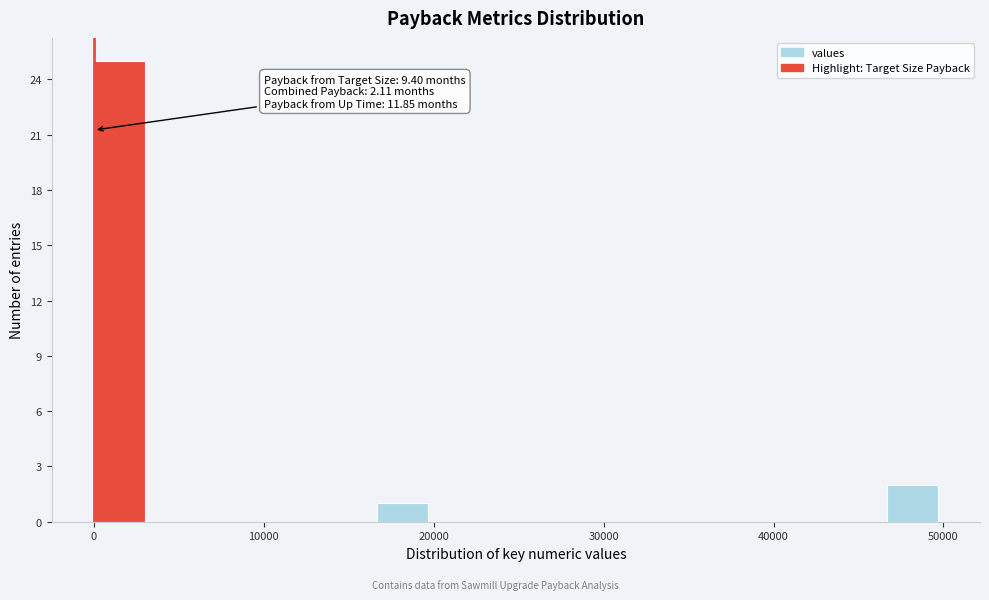

Around what value on the x-axis is the tallest bar? Give the approximate position of its centre, as read against the axis.

2000